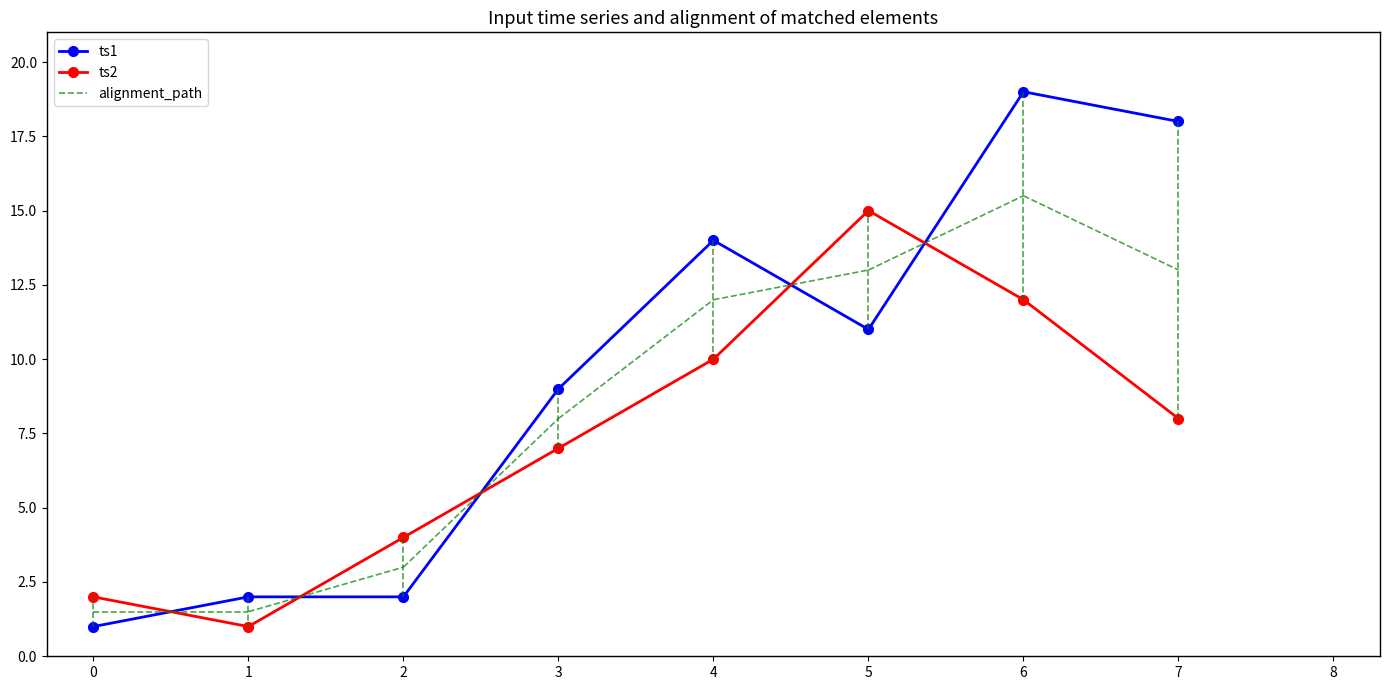

Where do ts2 and ts1 first cross each other?

0 and 1